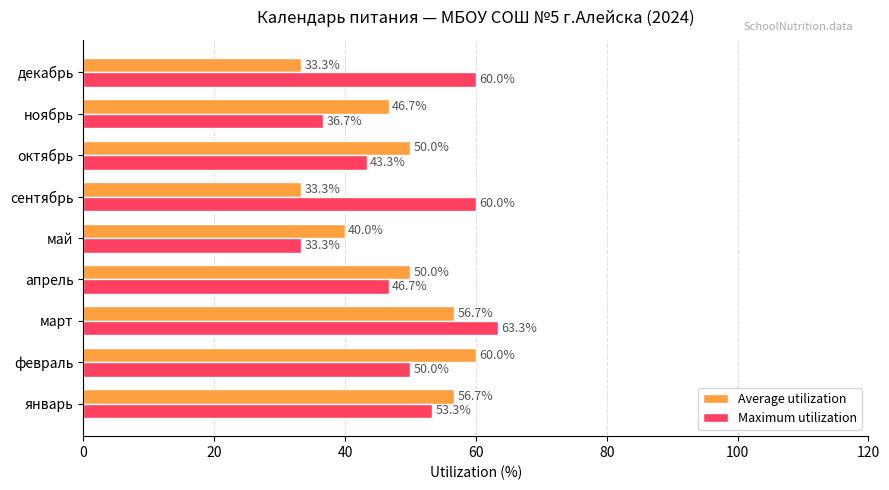

How many distinct data groups are displayed?

2